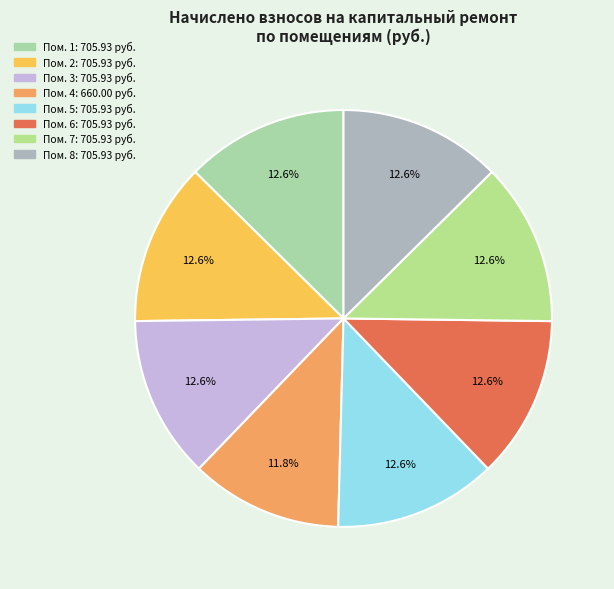

How many segments does this pie chart have?

8